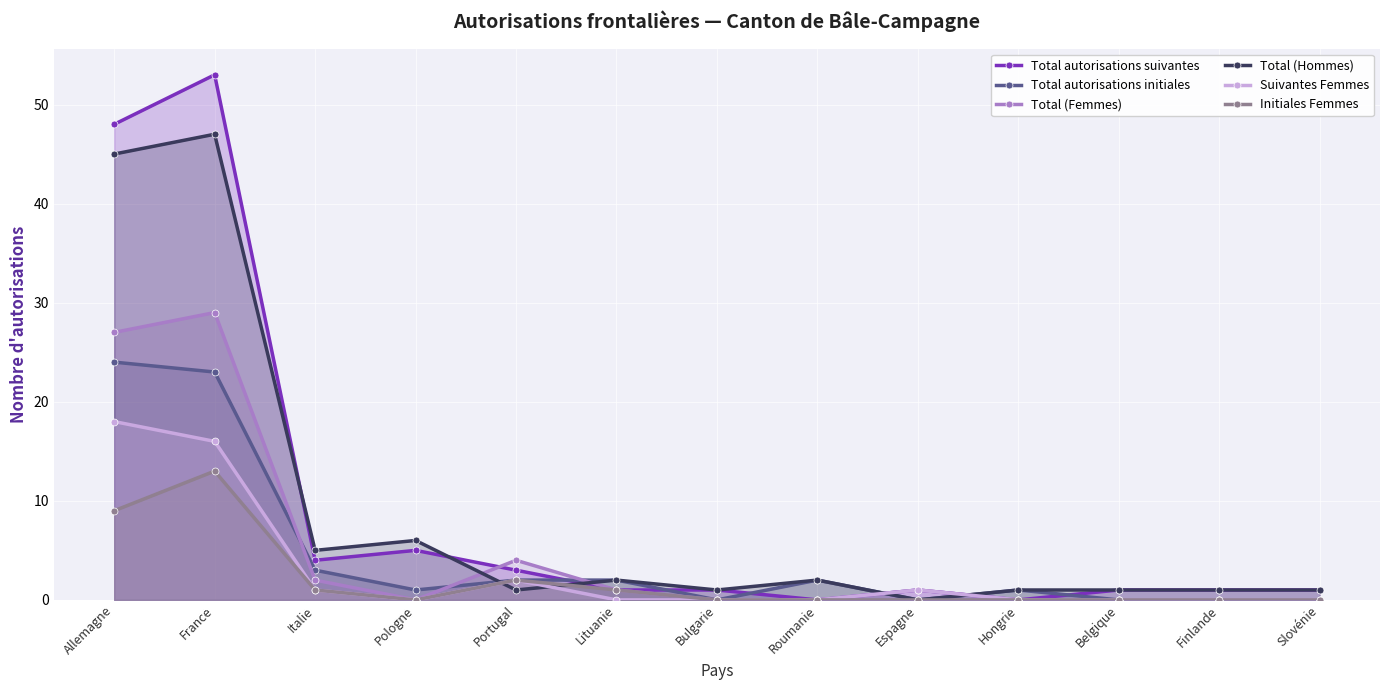

How many intersections are there between Suivantes Femmes and Total (Hommes)?

4